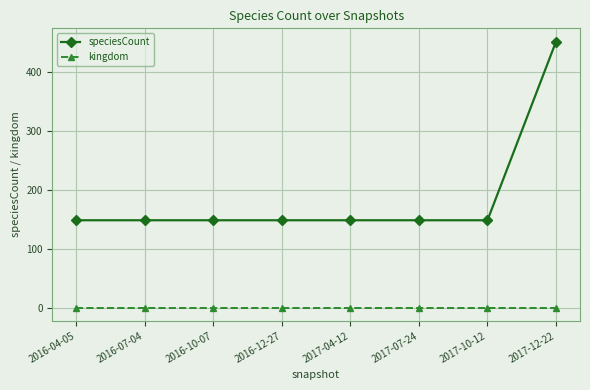

What is the label of the 5th point from the right?

2016-12-27